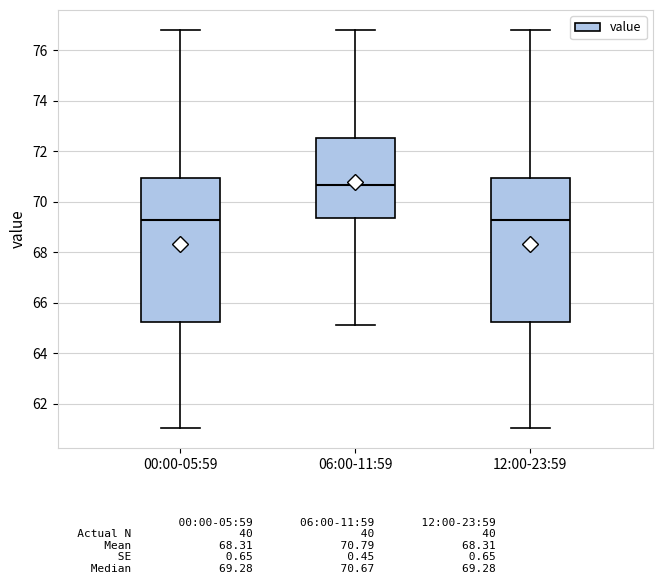

Reading left to right, read every box against the y-axis: the position of its median line, the range the box covers, and the ends of its whiskers. The values are not printed on the chart, so give them approximately, as read against the axis.

00:00-05:59: median 69.2, box 65.2 to 71.0, whiskers 61.0 to 76.8
06:00-11:59: median 70.6, box 69.4 to 72.6, whiskers 65.2 to 76.8
12:00-23:59: median 69.2, box 65.2 to 71.0, whiskers 61.0 to 76.8